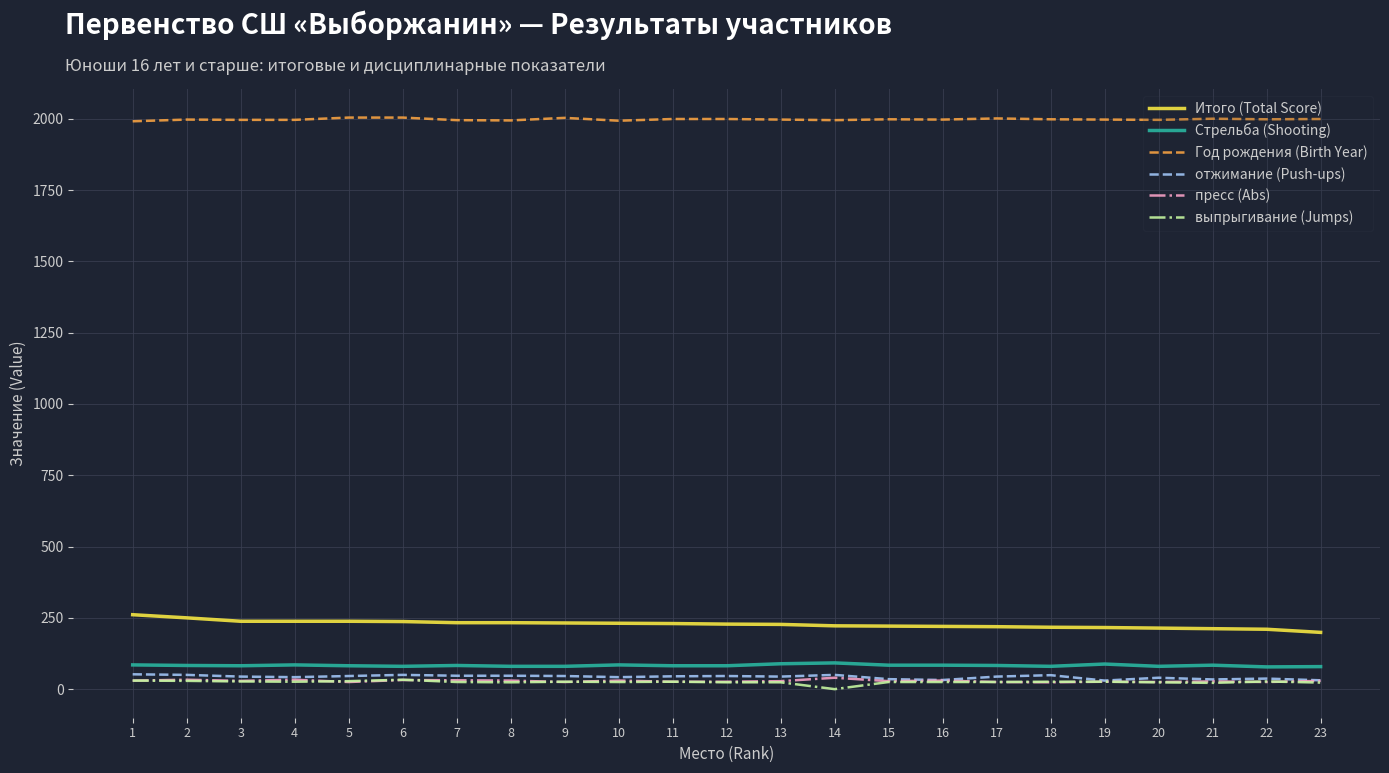

What is the maximum value shown in the chart?

2004